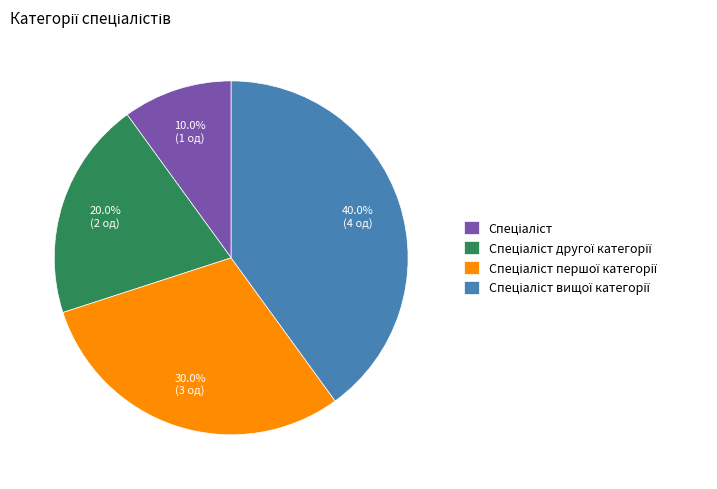

Does any single category account for the majority?

No